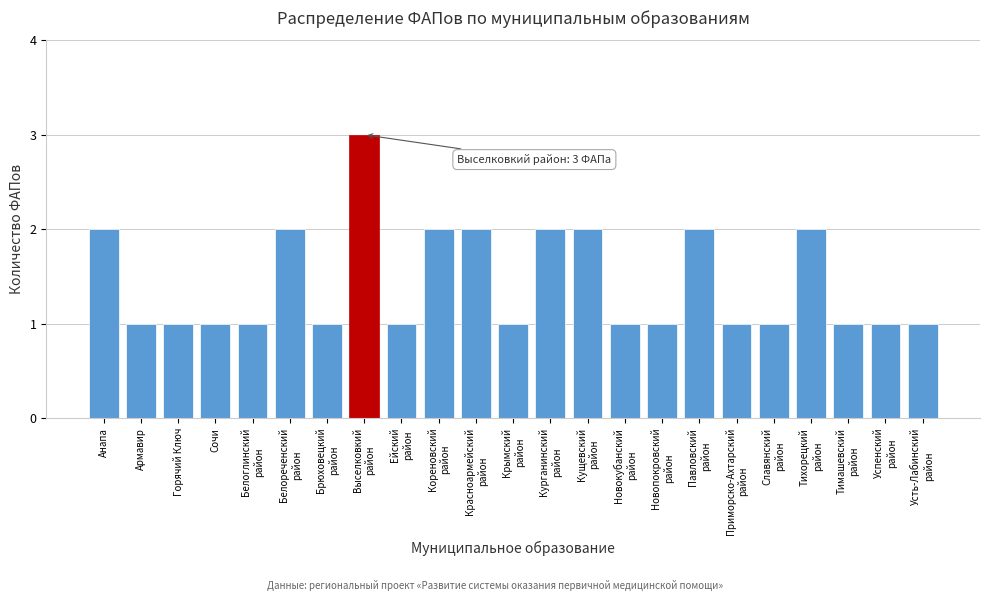

Reading left to right, list all the values displayed in this chart.

2	1	1	1	1	2	1	3	1	2	2	1	2	2	1	1	2	1	1	2	1	1	1